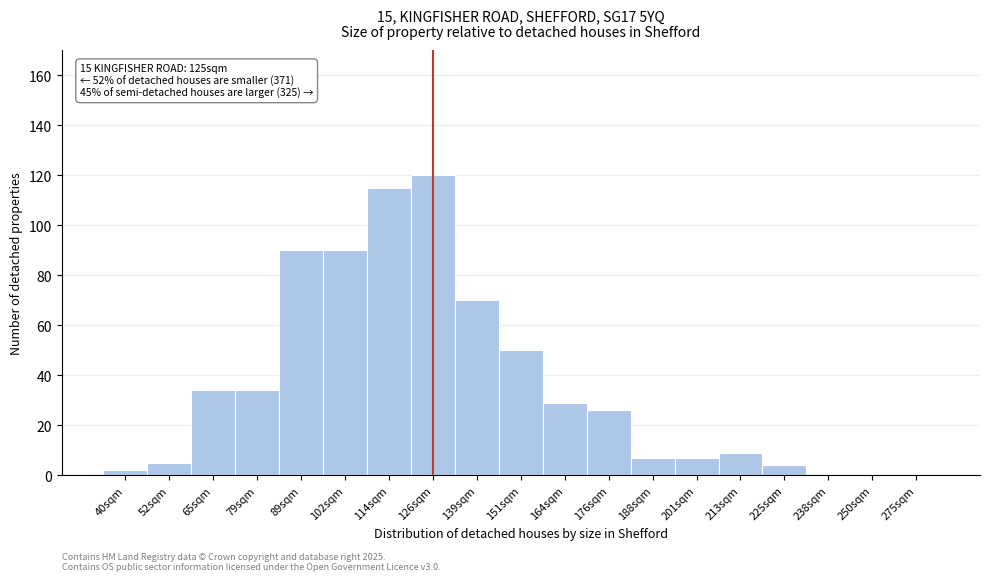

Reading left to right, extract all data points from this chart.

40sqm=2	52sqm=5	65sqm=34	79sqm=34	89sqm=90	102sqm=90	114sqm=115	126sqm=120	139sqm=70	151sqm=50	164sqm=29	176sqm=26	188sqm=7	201sqm=7	213sqm=9	225sqm=4	238sqm=0	250sqm=0	275sqm=0